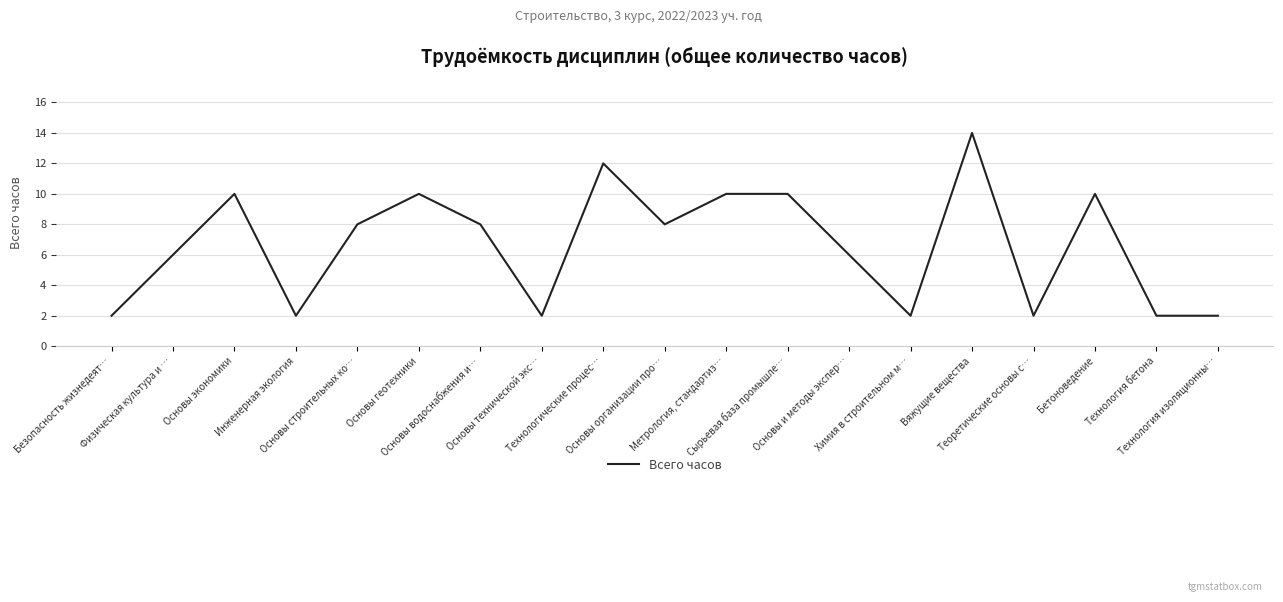

What is the maximum value shown in the chart?

14